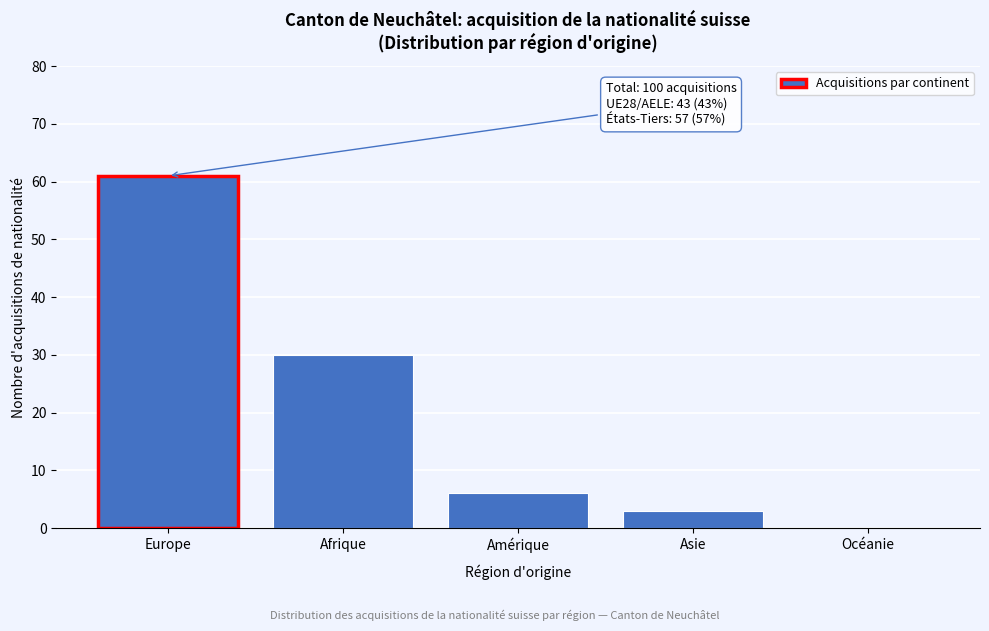

Reading right to left, transcribe all the data shown in this chart.

Océanie=0	Asie=3	Amérique=6	Afrique=30	Europe=61